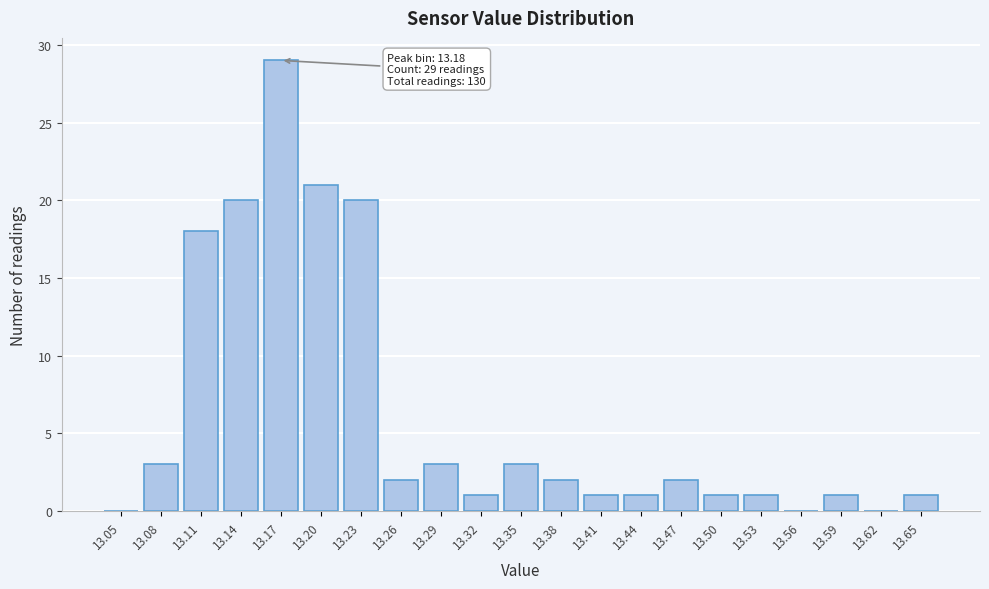

Reading left to right, transcribe all the data shown in this chart.

13.05=0	13.08=3	13.11=18	13.14=20	13.17=29	13.20=21	13.23=20	13.26=2	13.29=3	13.32=1	13.35=3	13.38=2	13.41=1	13.44=1	13.47=2	13.50=1	13.53=1	13.56=0	13.59=1	13.62=0	13.65=1